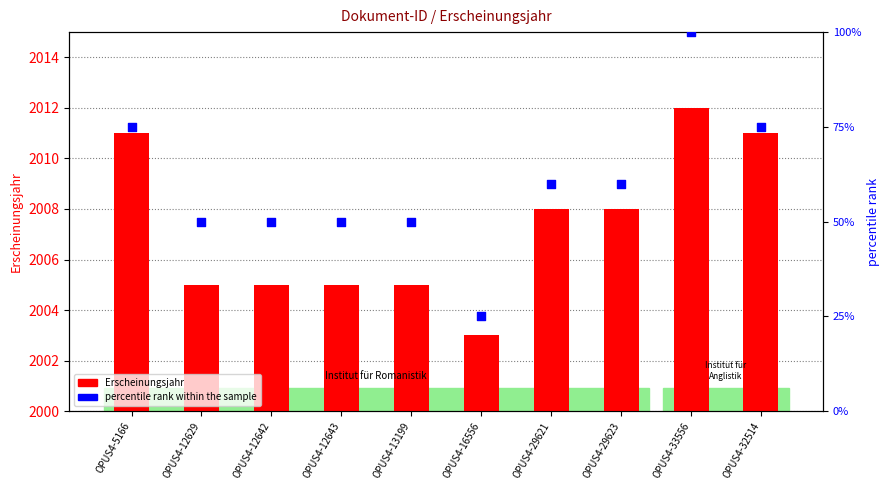

Which series has the largest total across all categories?

Erscheinungsjahr